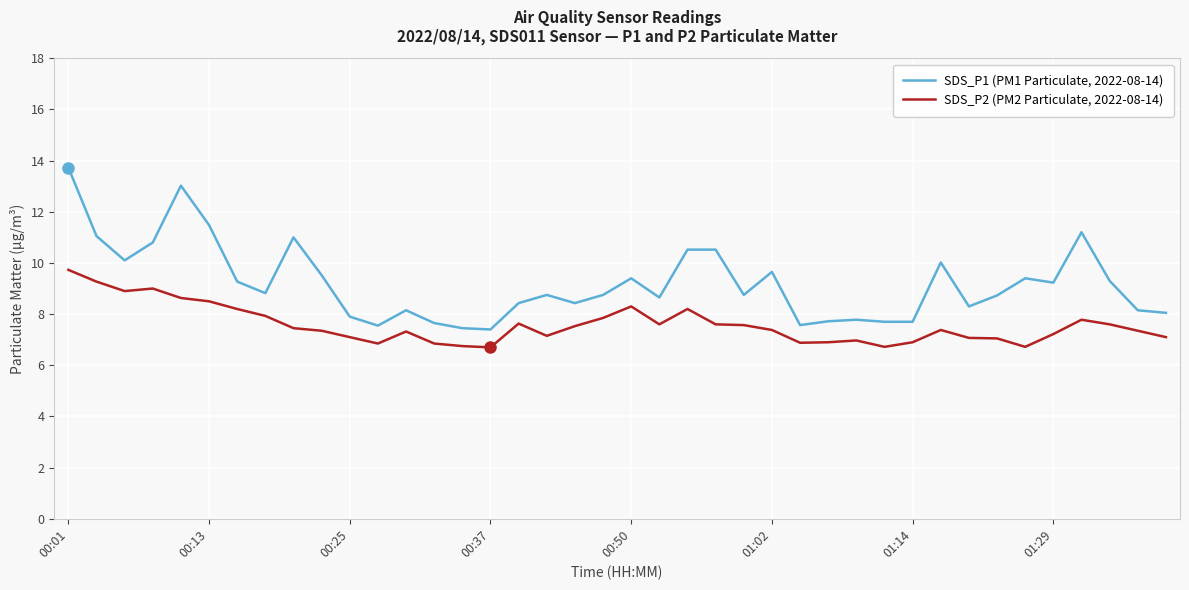

True or false: SDS_P2 (PM2 Particulate, 2022-08-14) and SDS_P1 (PM1 Particulate, 2022-08-14) intersect in this chart.

False